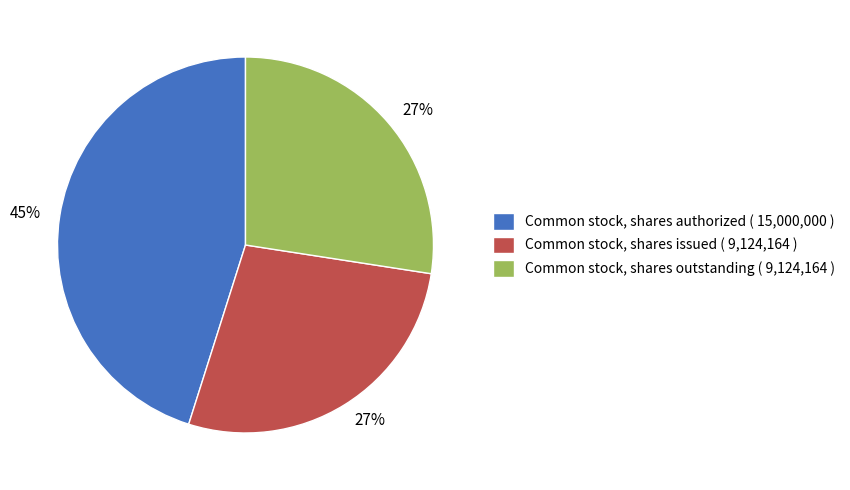

How many slices are in this pie chart?

3